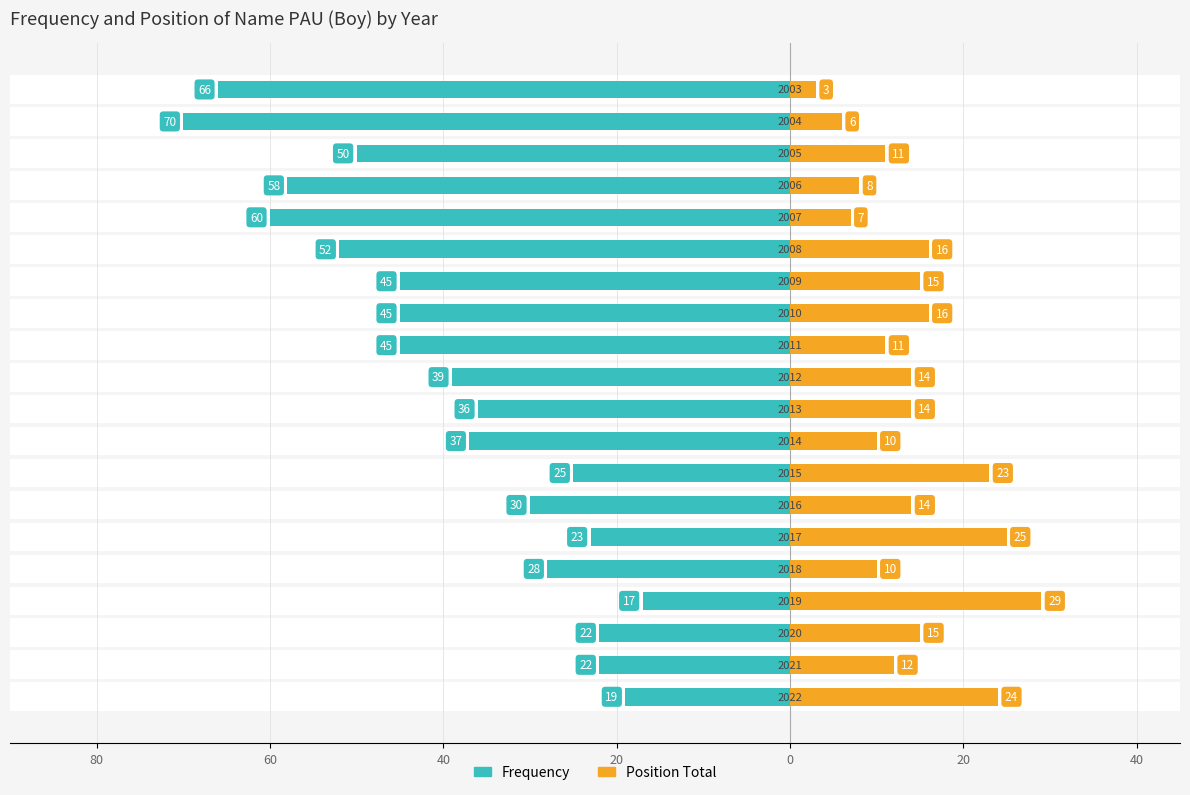

Which series has the widest spread of values?

Frequency